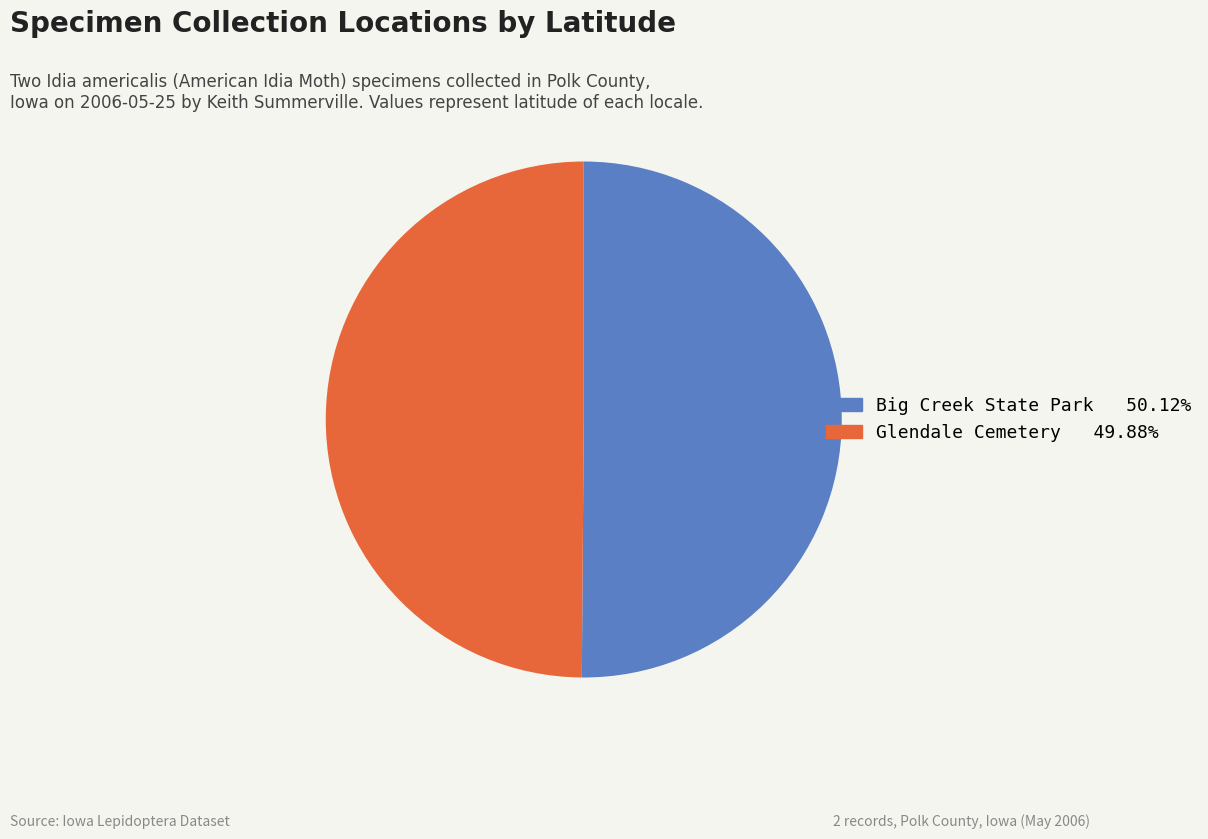

What is the ratio of the value at Glendale Cemetery to the value at Big Creek State Park?

1.0